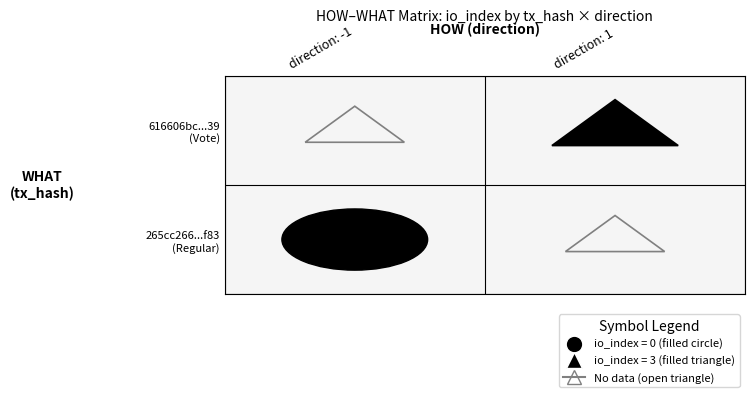

At which category is the sum across all series the highest?

1